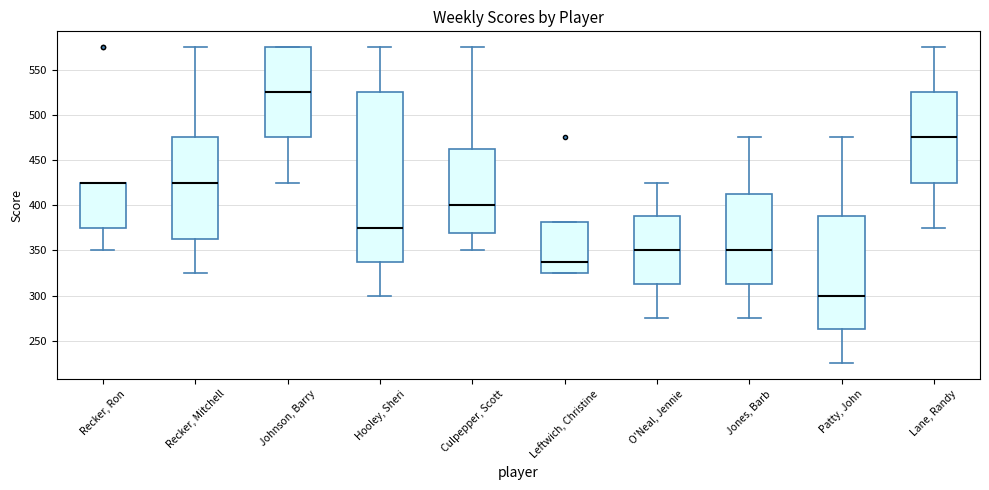

Reading left to right, transcribe this box plot: for each box, give where its median line is, the range the box spans, and where its two whiskers end, as read against the y-axis. The values are not printed on the chart, so give them approximately, as read against the axis.

Recker, Ron: median 425 (drawn on the box's upper edge), box 375 to 425, whiskers 350 to 425
Recker, Mitchell: median 425, box 365 to 475, whiskers 325 to 575
Johnson, Barry: median 525, box 475 to 575, whiskers 425 to 575
Hooley, Sheri: median 375, box 340 to 525, whiskers 300 to 575
Culpepper, Scott: median 400, box 370 to 465, whiskers 350 to 575
Leftwich, Christine: median 340, box 325 to 380, whiskers 325 to 380
O'Neal, Jennie: median 350, box 315 to 390, whiskers 275 to 425
Jones, Barb: median 350, box 315 to 415, whiskers 275 to 475
Patty, John: median 300, box 265 to 390, whiskers 225 to 475
Lane, Randy: median 475, box 425 to 525, whiskers 375 to 575